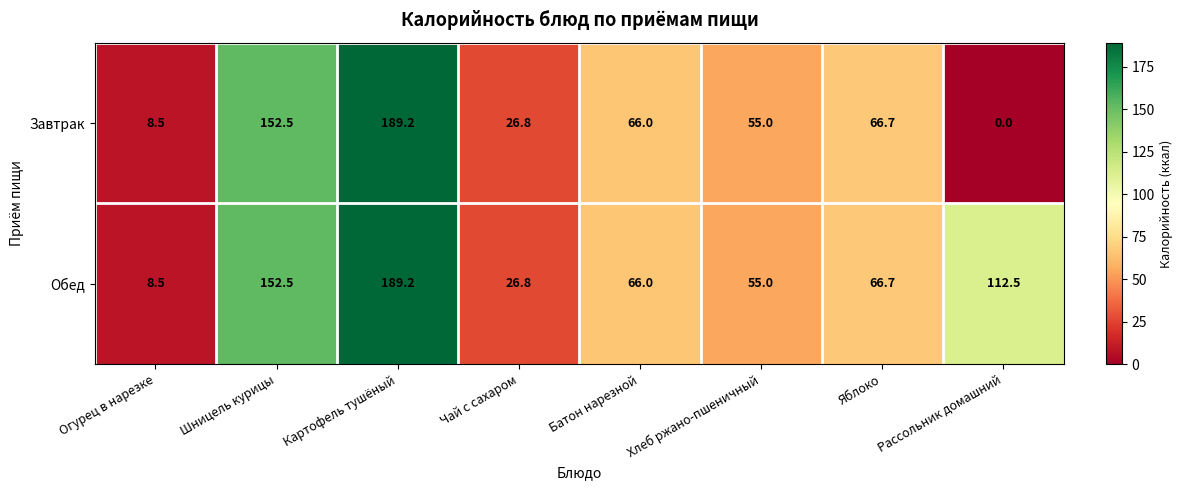

Count the number of data series in this chart.

2